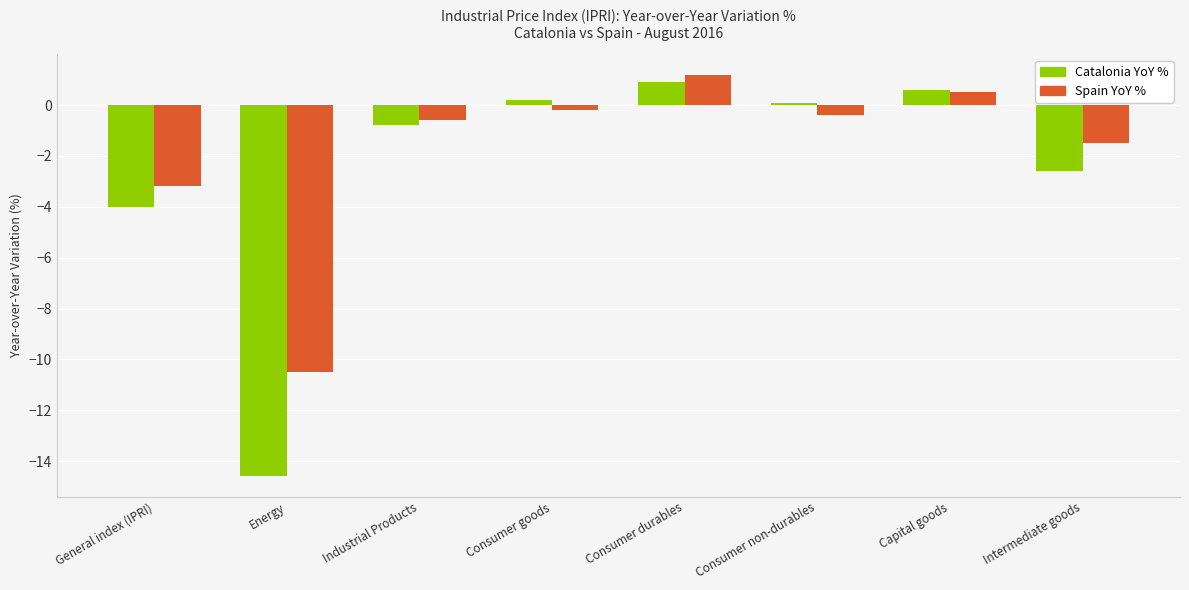

Where does the Catalonia YoY % series first go above 0?

Consumer goods